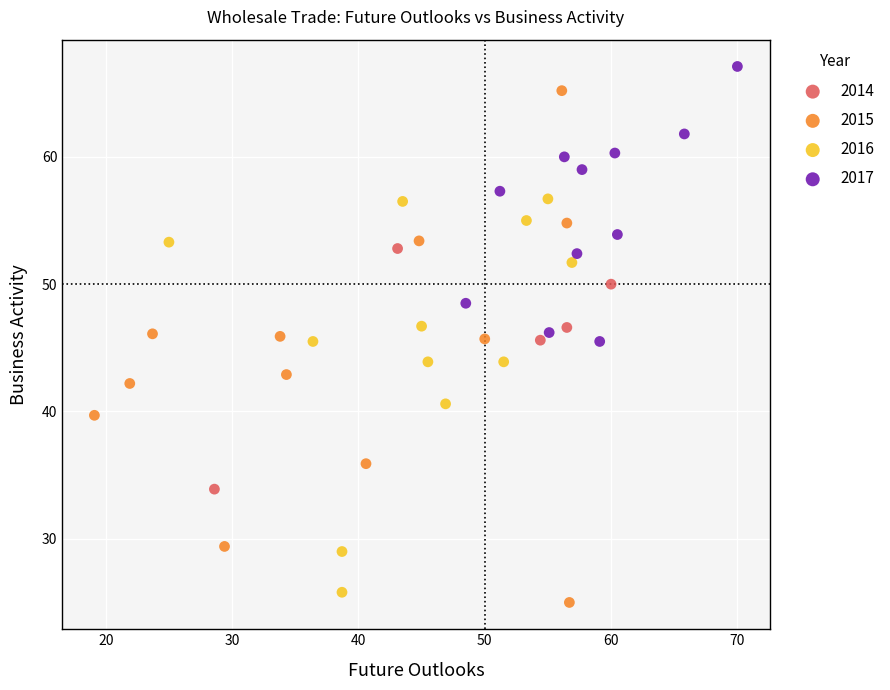

Which series has the largest Y range (max minus min)?

2015